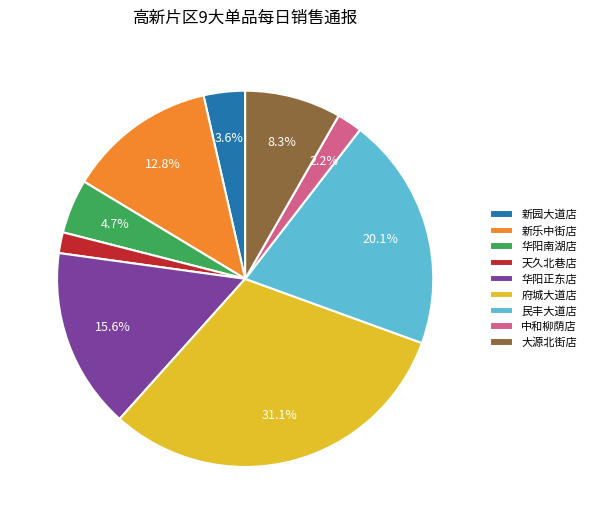

Between 新乐中街店 and 华阳正东店, which is larger?

华阳正东店